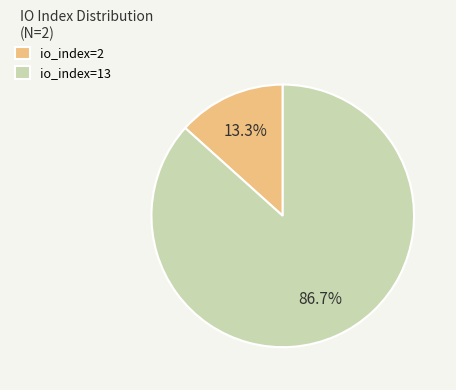

How much of the chart is everything except io_index=2?

86.7%